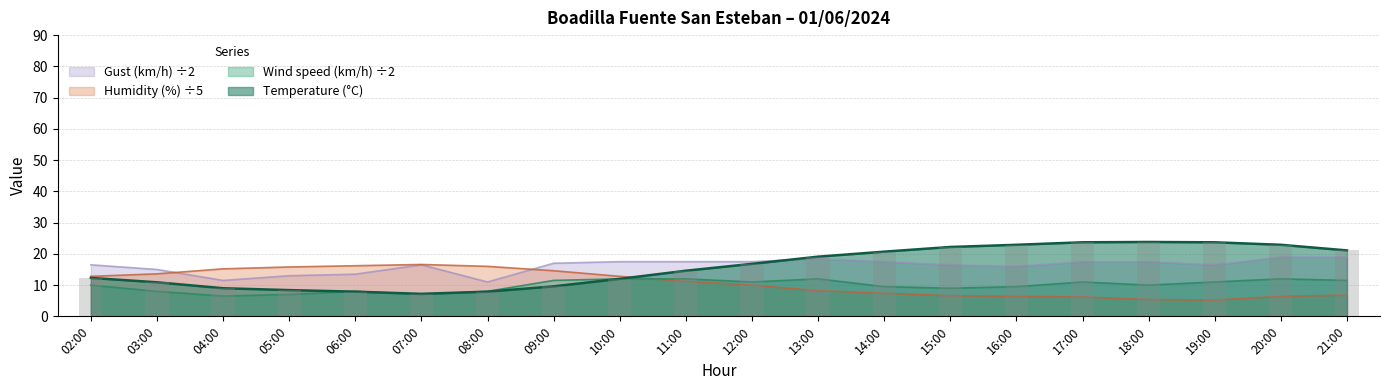

Reading left to right, extract all data points from this chart.

Temperature (C): 02:00=12.3	03:00=10.9	04:00=9.0	05:00=8.4	06:00=7.9	07:00=7.2	08:00=7.9	09:00=9.6	10:00=12.0	11:00=14.6	12:00=16.8	13:00=19.1	14:00=20.7	15:00=22.2	16:00=22.9	17:00=23.7	18:00=23.8	19:00=23.7	20:00=22.9	21:00=21.1
Humidity (%): 02:00=12.8	03:00=13.6	04:00=15.2	05:00=15.8	06:00=16.2	07:00=16.6	08:00=16.0	09:00=14.6	10:00=12.8	11:00=11.2	12:00=10.0	13:00=8.2	14:00=7.4	15:00=6.6	16:00=6.4	17:00=6.2	18:00=5.4	19:00=5.2	20:00=6.4	21:00=6.8
Wind speed (km/h): 02:00=10.0	03:00=8.0	04:00=6.5	05:00=7.0	06:00=8.0	07:00=7.0	08:00=8.0	09:00=11.5	10:00=12.0	11:00=12.0	12:00=11.0	13:00=12.0	14:00=9.5	15:00=9.0	16:00=9.5	17:00=11.0	18:00=10.0	19:00=11.0	20:00=12.0	21:00=11.5
Gust (km/h): 02:00=16.5	03:00=15.0	04:00=11.5	05:00=13.0	06:00=13.5	07:00=16.5	08:00=11.0	09:00=17.0	10:00=17.5	11:00=17.5	12:00=17.5	13:00=18.5	14:00=17.5	15:00=16.5	16:00=16.0	17:00=17.5	18:00=17.5	19:00=16.5	20:00=19.0	21:00=19.0